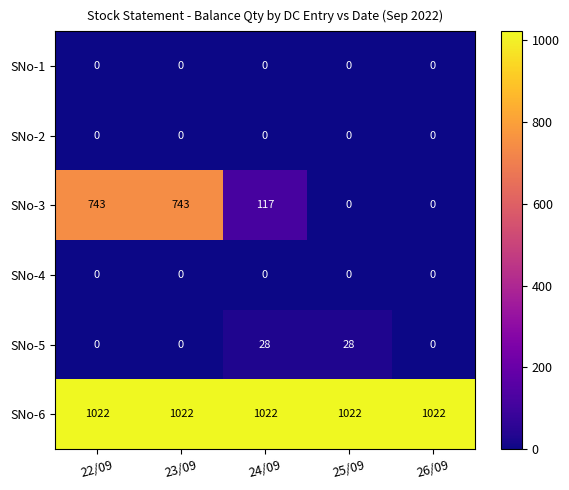

What is the sum of all SNo-3 values?

1603